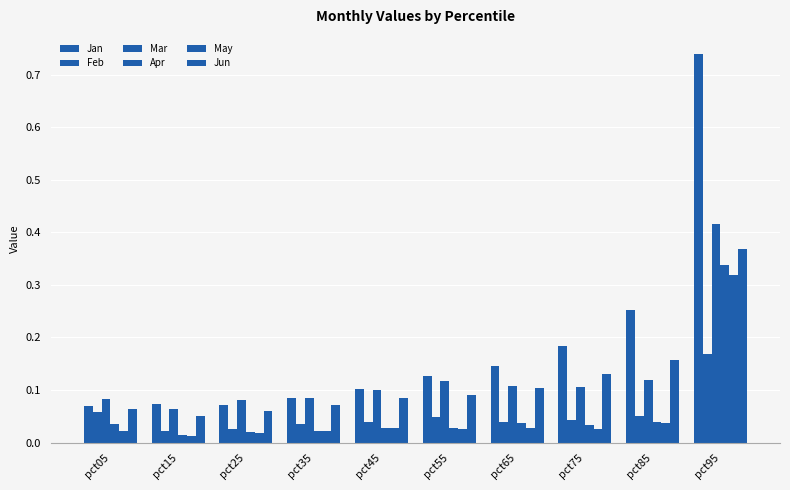

How many groups of bars are there?

10